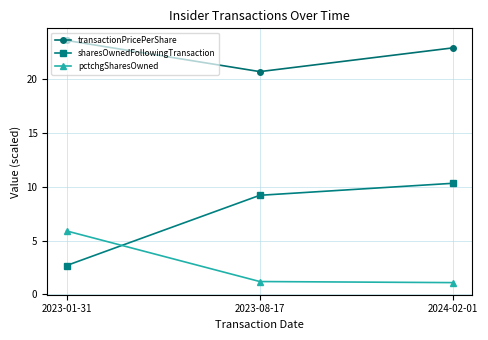

Which series has the widest spread of values?

sharesOwnedFollowingTransaction